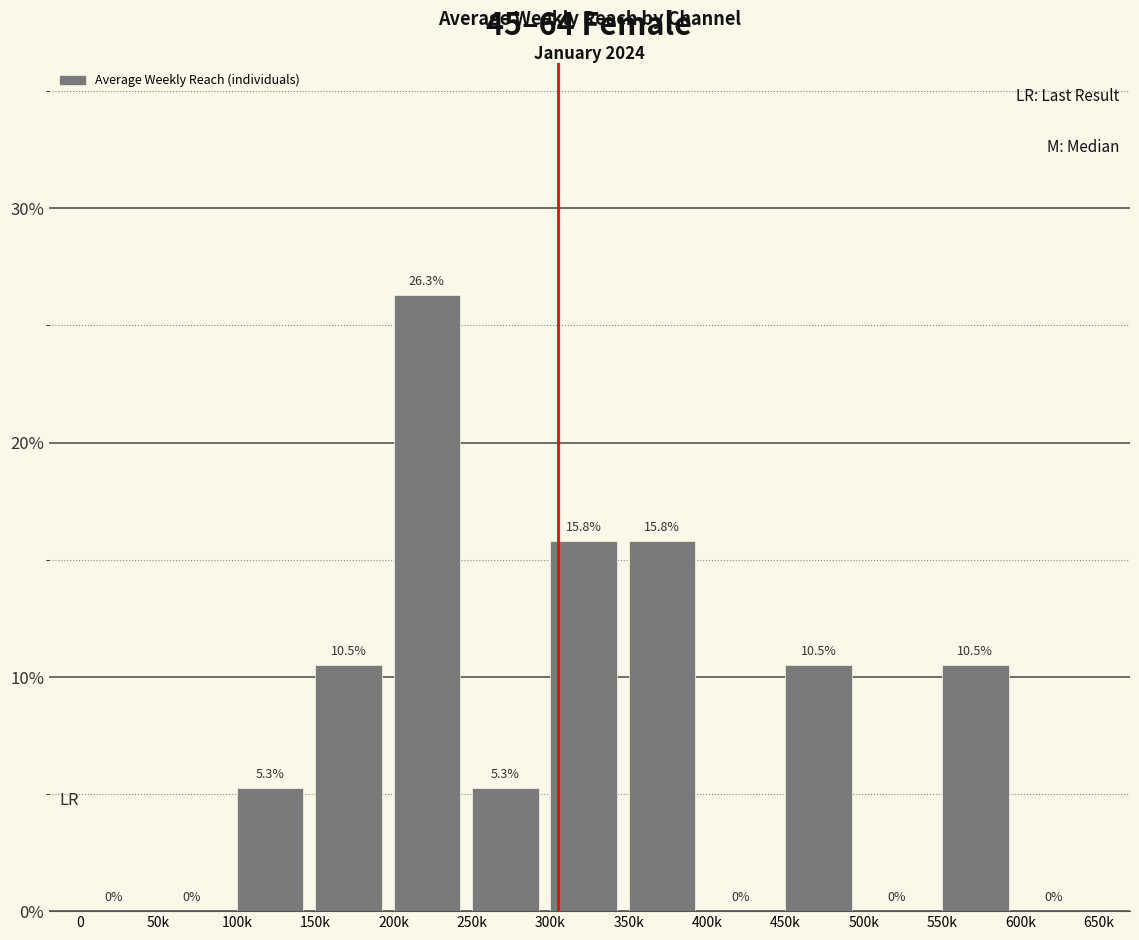

Reading right to left, list all the values displayed in this chart.

600k=0.0	550k=10.5	500k=0.0	450k=10.5	400k=0.0	350k=15.8	300k=15.8	250k=5.3	200k=26.3	150k=10.5	100k=5.3	50k=0.0	0=0.0